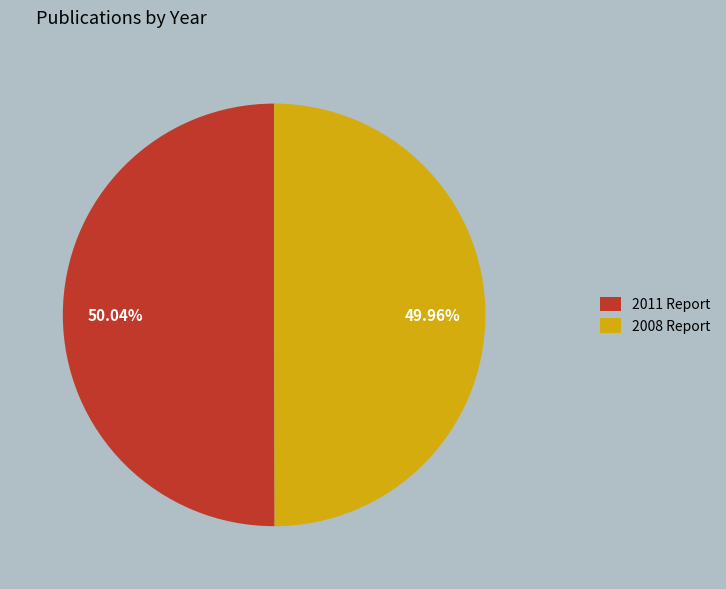

Is there any slice that represents more than half of the pie?

Yes